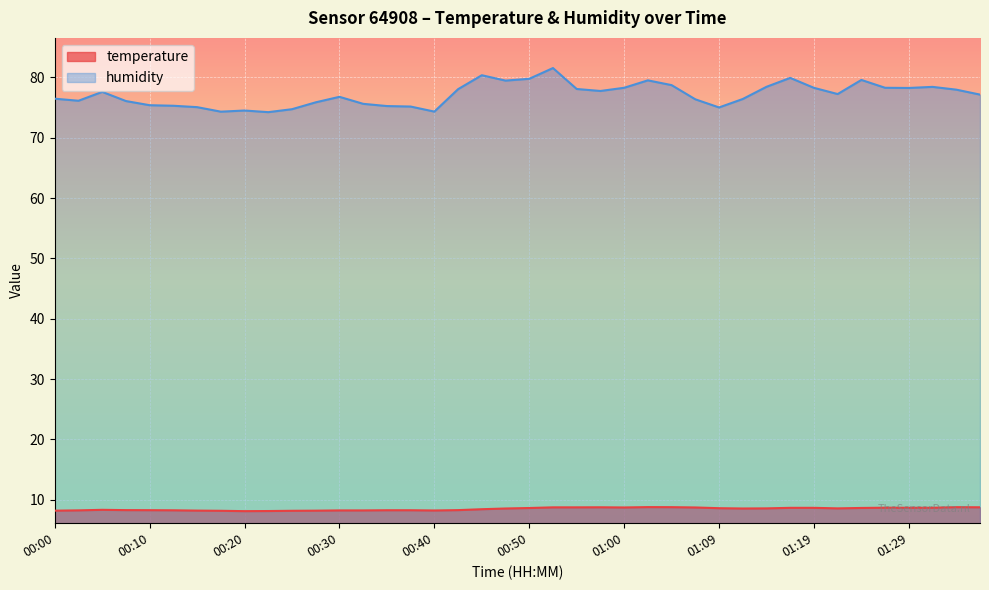

True or false: temperature has more than 1 points higher than both neighbors.

True